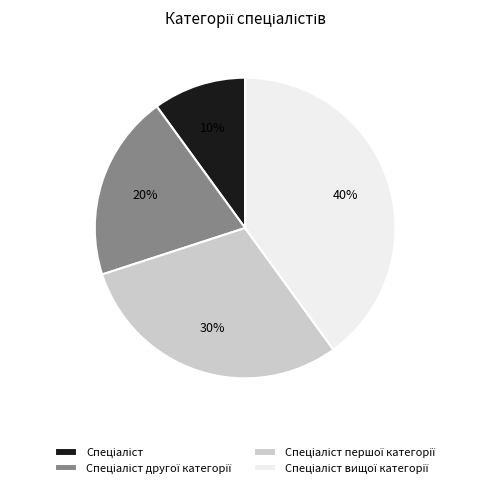

Is there any slice that represents more than half of the pie?

No